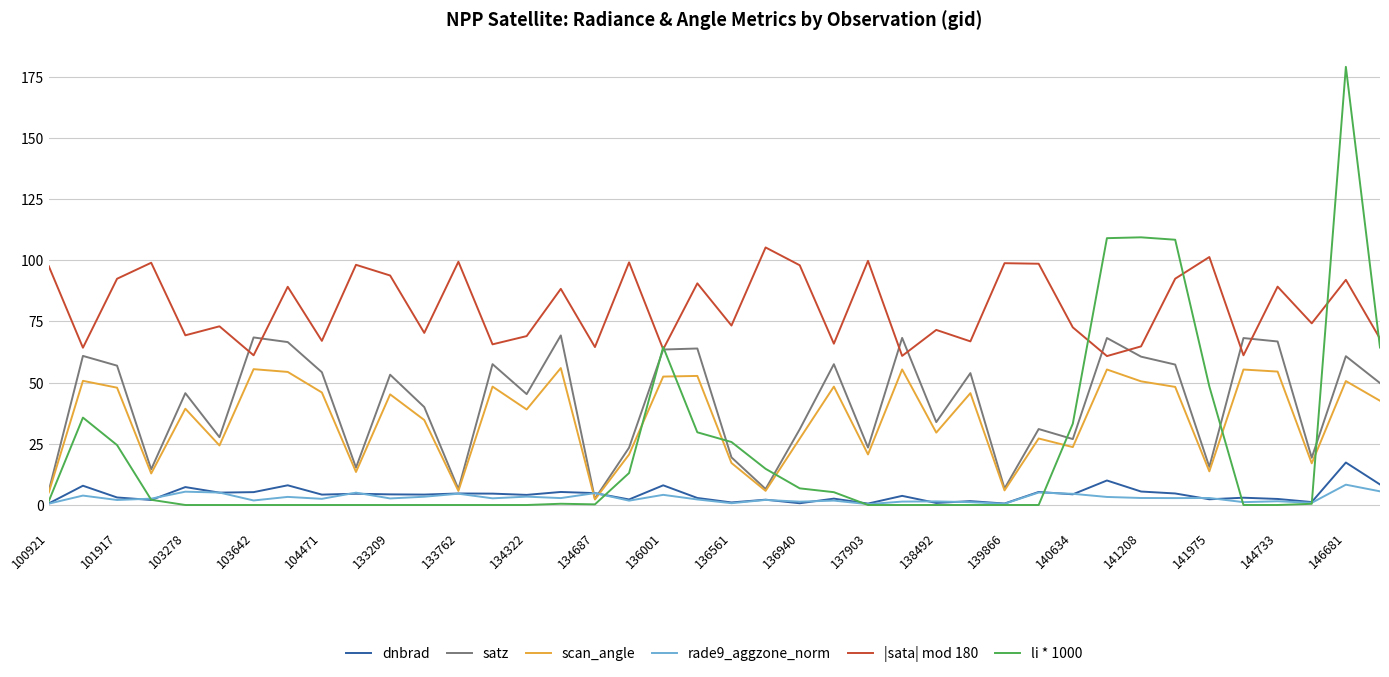

True or false: dnbrad and |sata| mod 180 cross at least once.

False